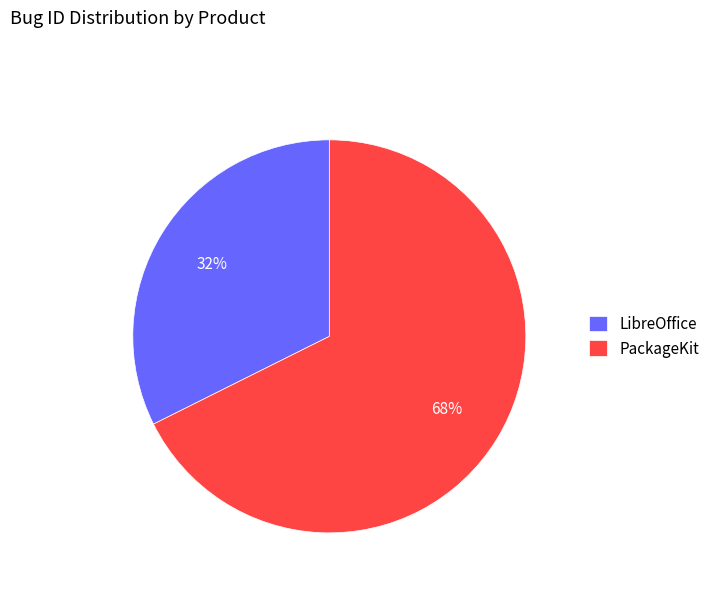

To the nearest percent, what is the combined percentage of PackageKit and LibreOffice?

100%